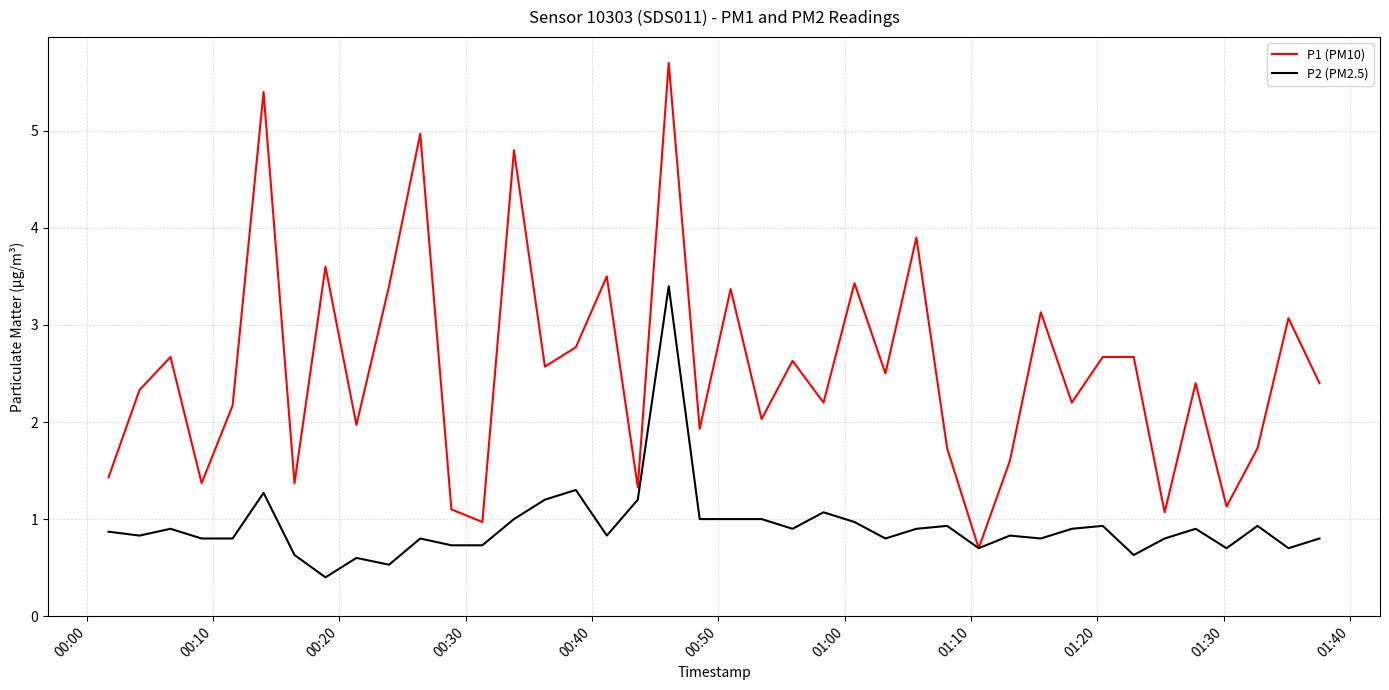

Does the chart display data point markers on the line(s)?

No